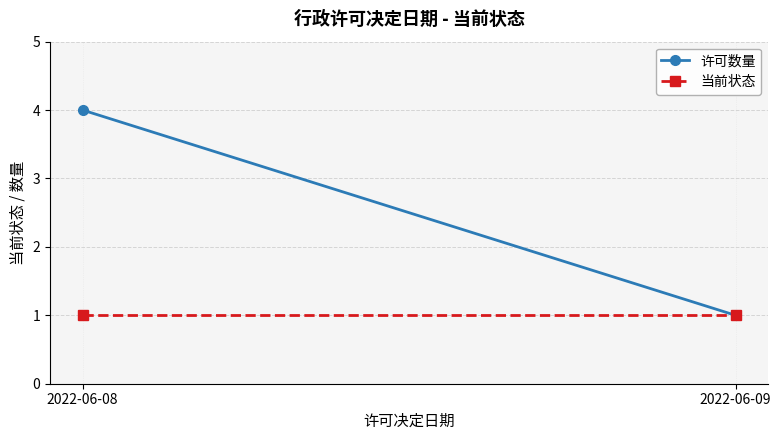

Which series has the largest total across all categories?

许可数量